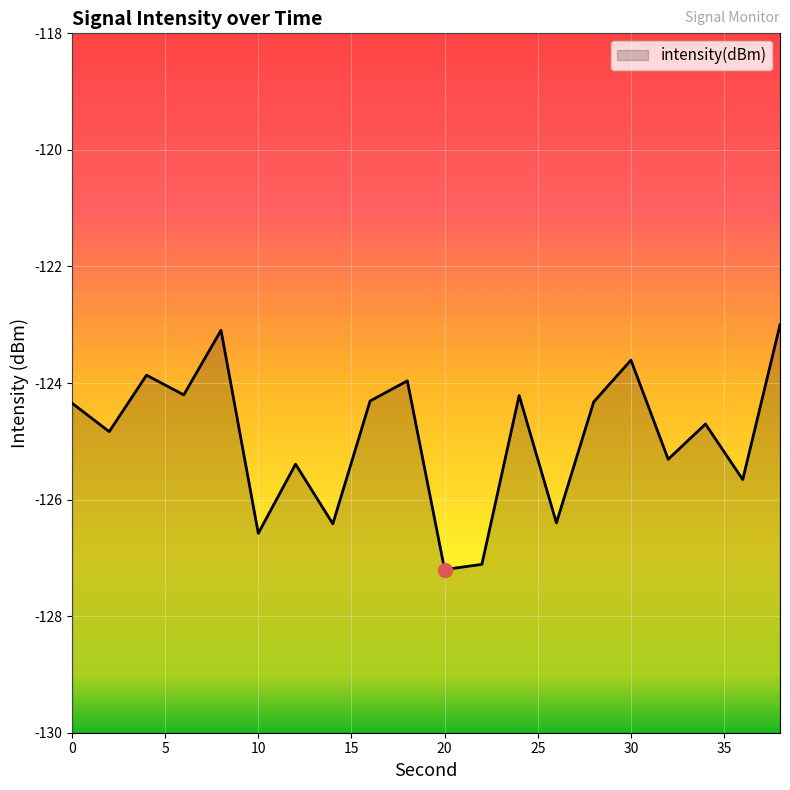

List the labels in order of value, largest first.

38, 8, 30, 4, 18, 6, 24, 16, 28, 0, 34, 2, 32, 12, 36, 26, 14, 10, 22, 20